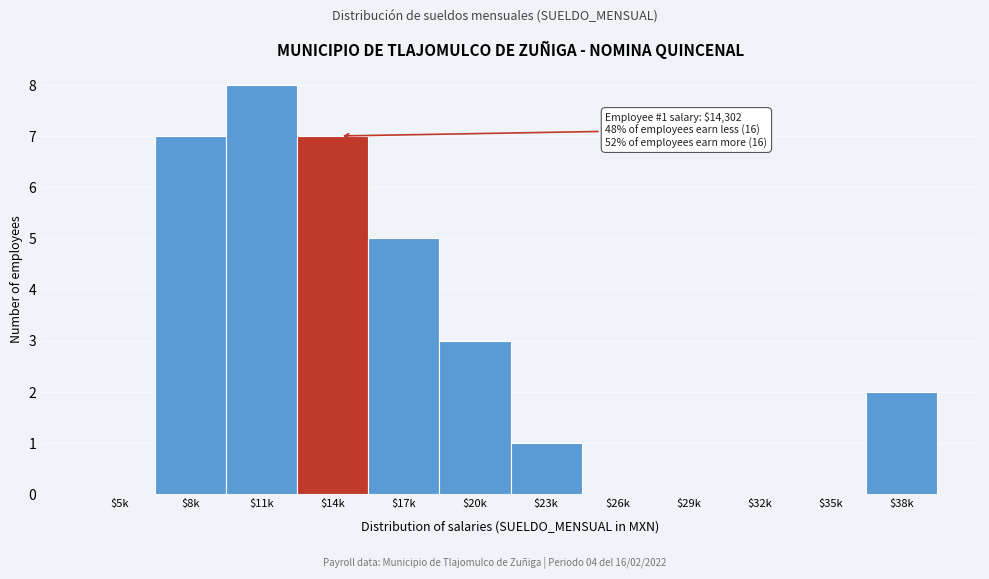

Read the value at $17k.

5